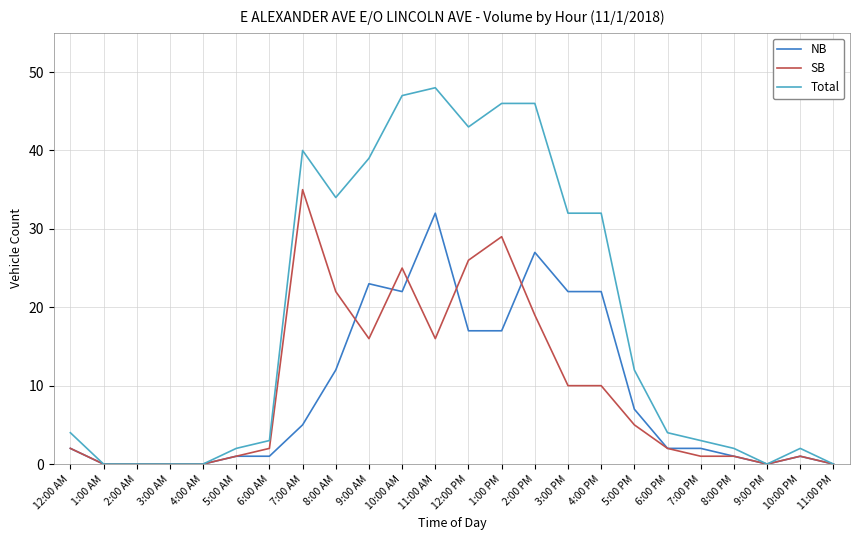

What is the sum of all NB values?

216